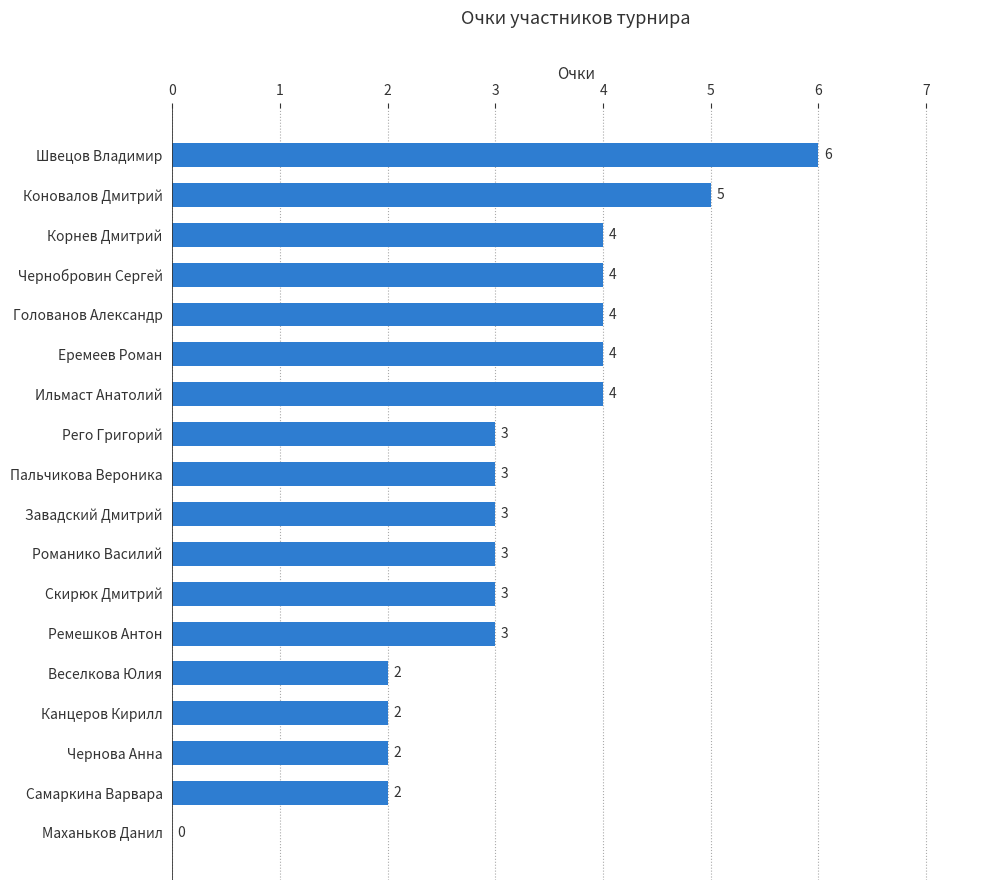

What is the ratio of the value at Чернобровин Сергей to the value at Швецов Владимир?

0.7